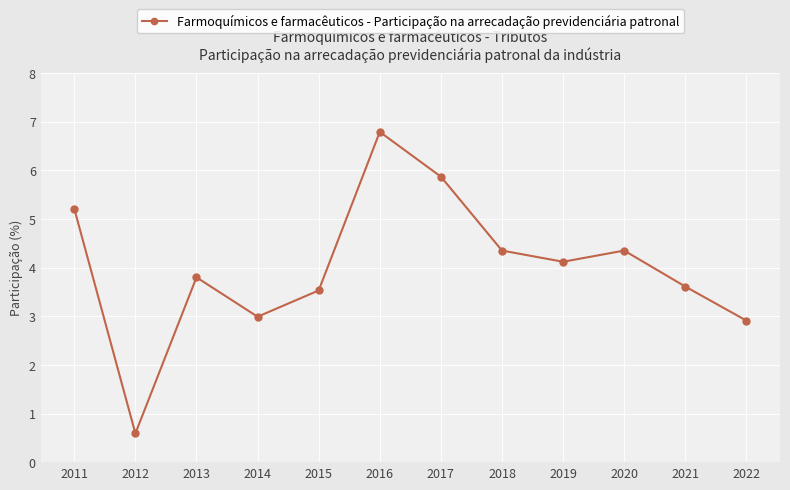

Where is the data nearest to the value 3?

2014